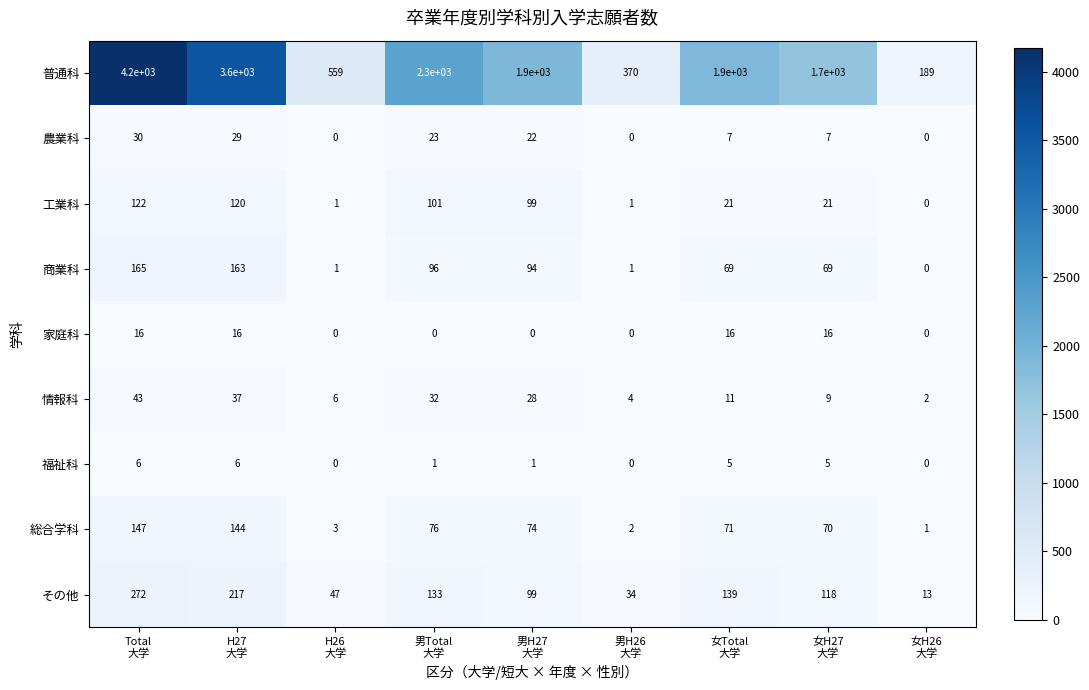

What is the difference between the maximum and minimum values in the その他 series?

259